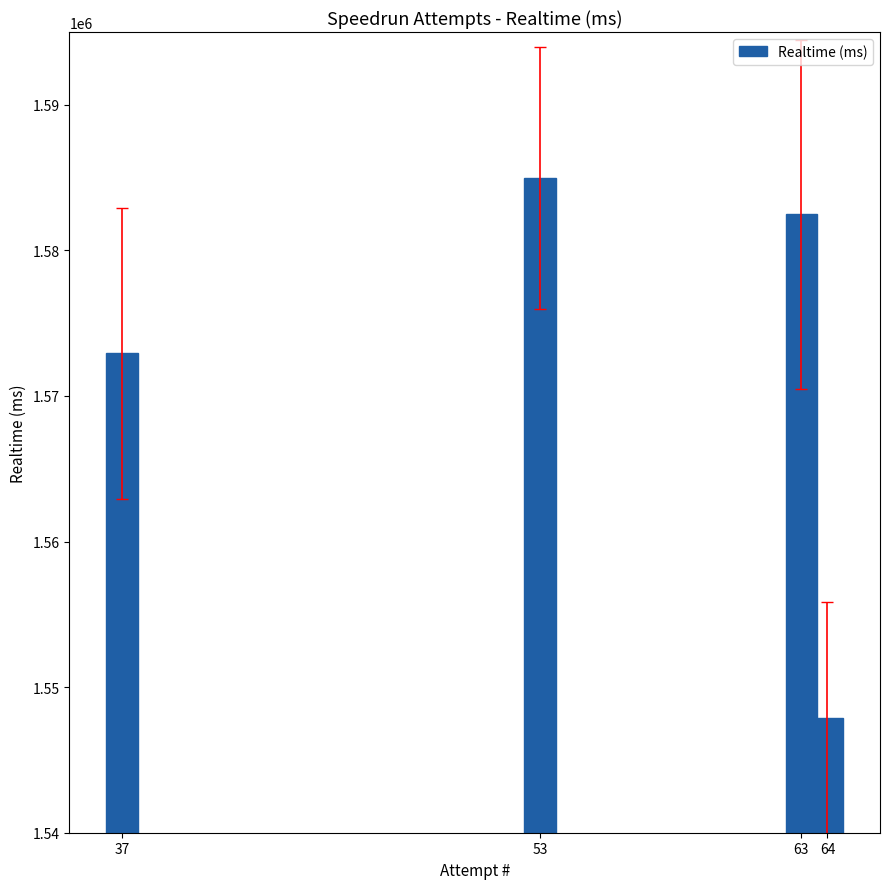

True or false: the data shows 1572925 at 37.

True